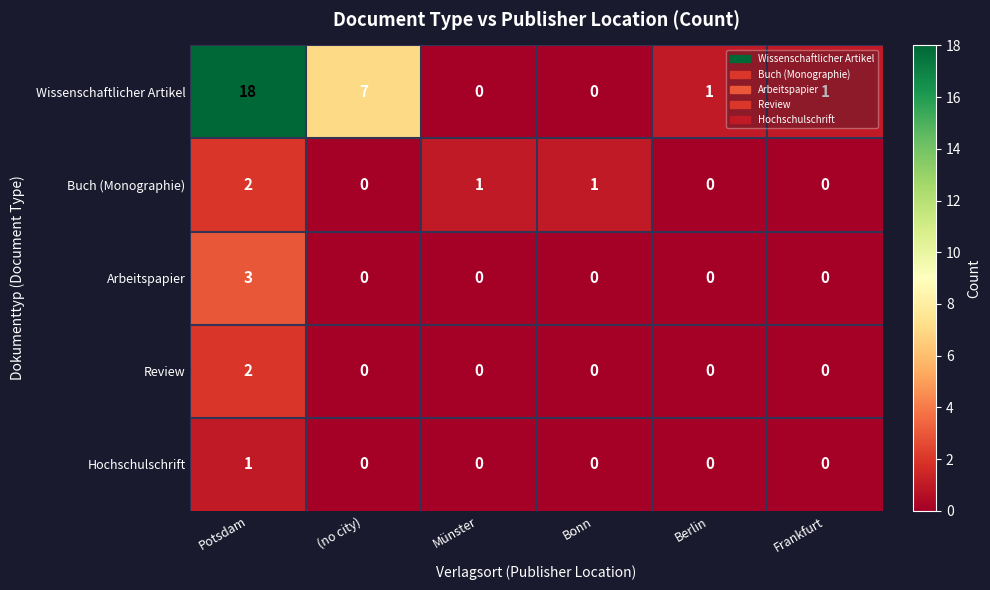

What is the highest value of the Wissenschaftlicher Artikel series?

18